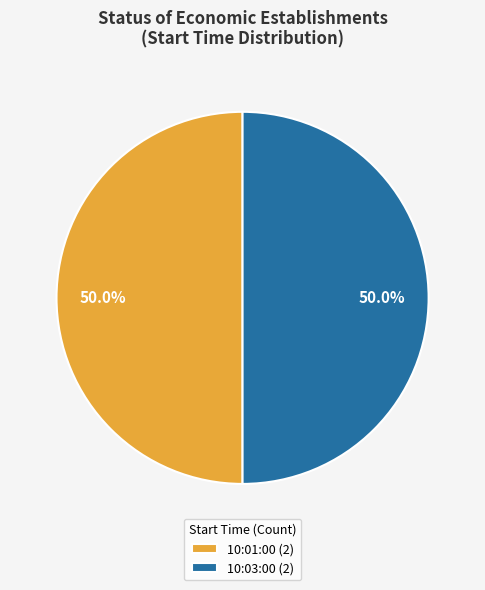

What is the ratio of the value at 10:03:00 (2) to the value at 10:01:00 (2)?

1.0